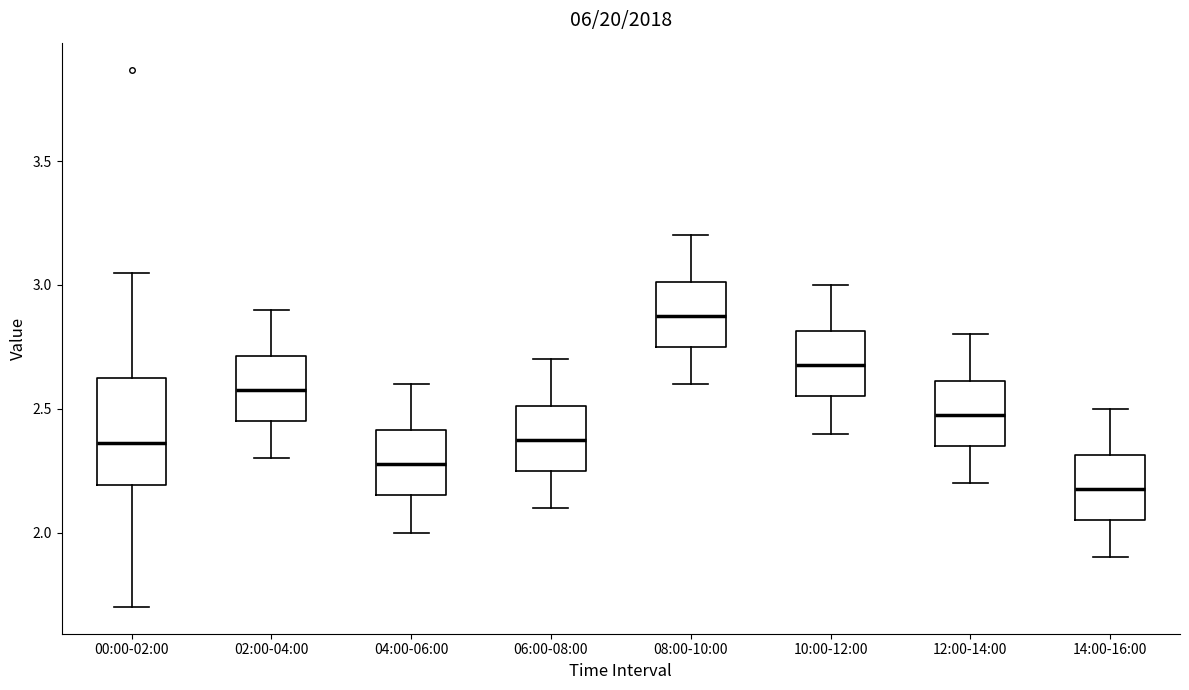

Reading left to right, transcribe this box plot: for each box, give where its median line is, the range the box spans, and where its two whiskers end, as read against the y-axis. The values are not printed on the chart, so give them approximately, as read against the axis.

00:00-02:00: median 2.35, box 2.20 to 2.65, whiskers 1.70 to 3.05
02:00-04:00: median 2.60, box 2.45 to 2.70, whiskers 2.30 to 2.90
04:00-06:00: median 2.30, box 2.15 to 2.40, whiskers 2.00 to 2.60
06:00-08:00: median 2.40, box 2.25 to 2.50, whiskers 2.10 to 2.70
08:00-10:00: median 2.90, box 2.75 to 3.00, whiskers 2.60 to 3.20
10:00-12:00: median 2.70, box 2.55 to 2.80, whiskers 2.40 to 3.00
12:00-14:00: median 2.50, box 2.35 to 2.60, whiskers 2.20 to 2.80
14:00-16:00: median 2.20, box 2.05 to 2.30, whiskers 1.90 to 2.50